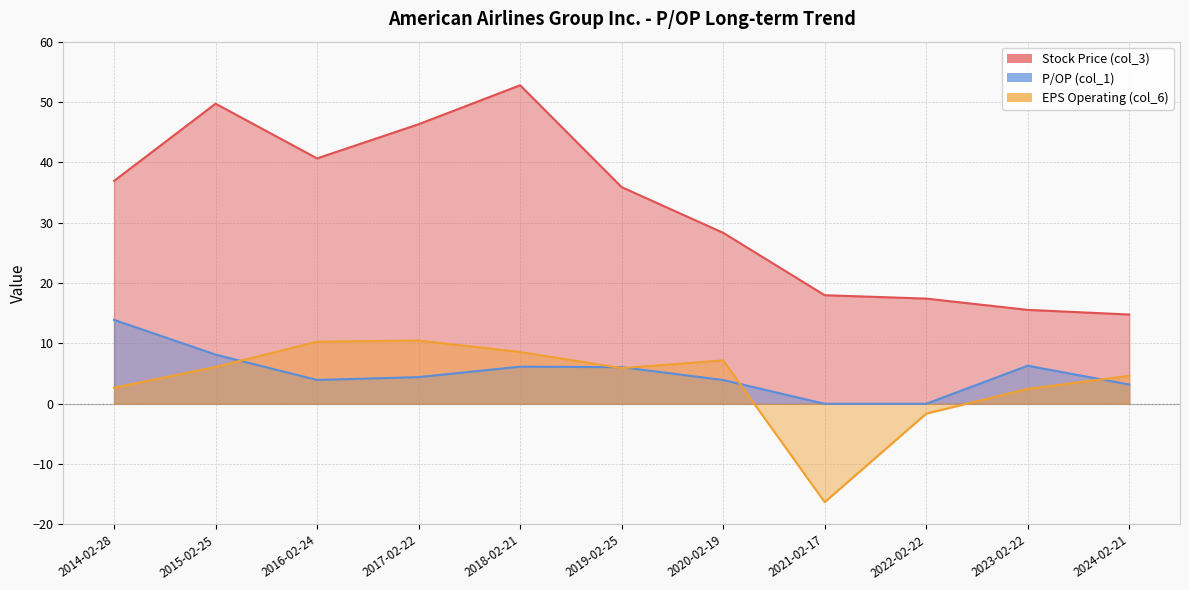

At which label does Stock Price (col_3) reach its minimum?

2024-02-21